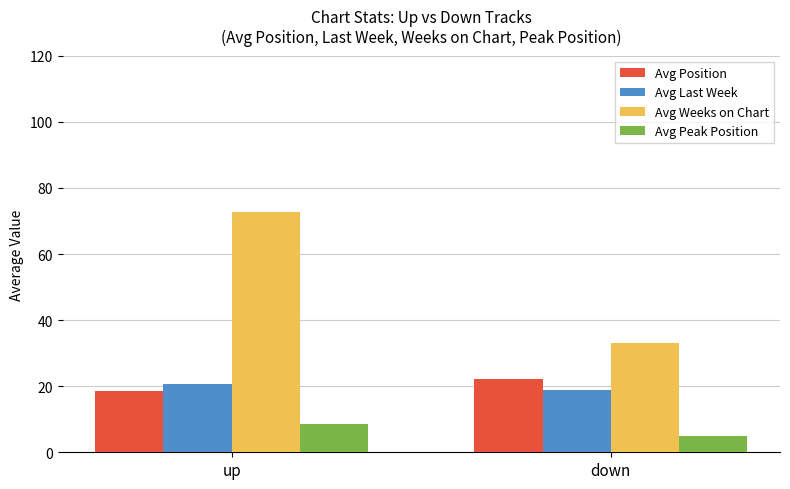

What is the average value of the Avg Weeks on Chart series?

52.9